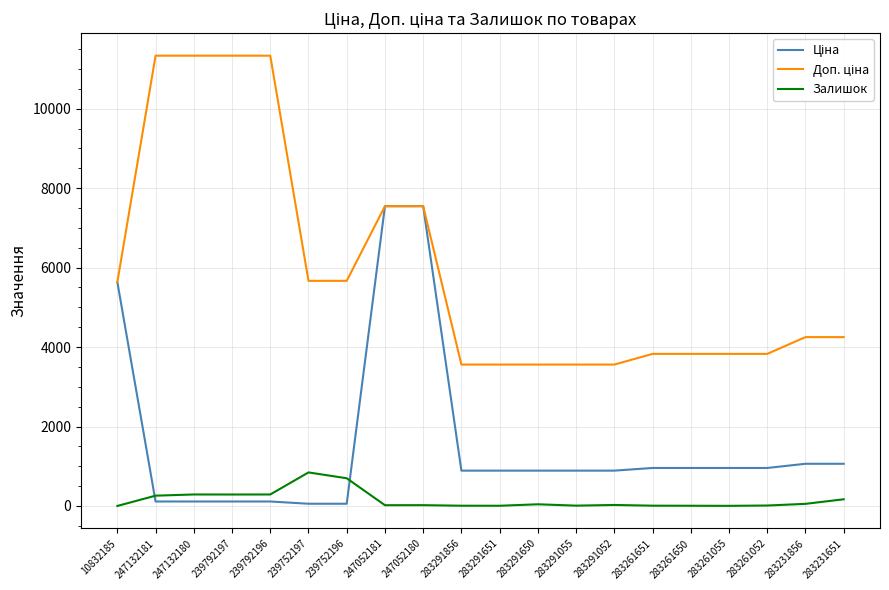

What is the maximum value shown in the chart?

11334.0